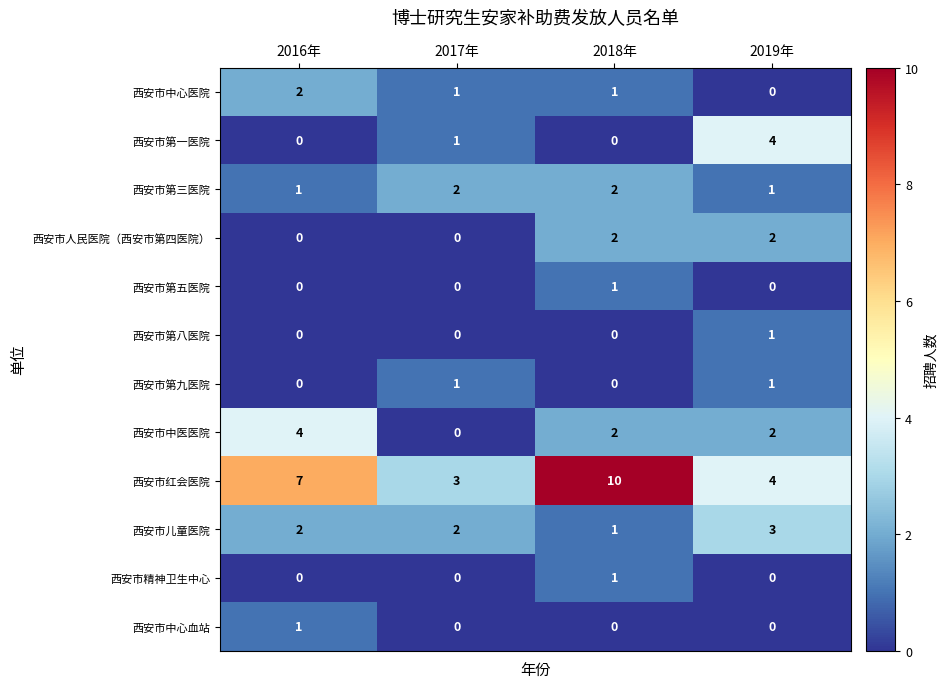

Which series has the largest range (max minus min)?

西安市红会医院